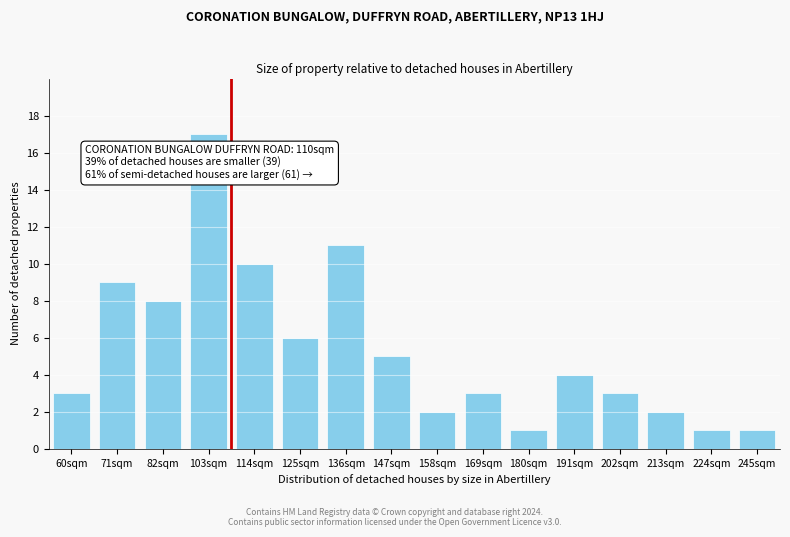

Reading right to left, extract all data points from this chart.

245sqm=1	224sqm=1	213sqm=2	202sqm=3	191sqm=4	180sqm=1	169sqm=3	158sqm=2	147sqm=5	136sqm=11	125sqm=6	114sqm=10	103sqm=17	82sqm=8	71sqm=9	60sqm=3